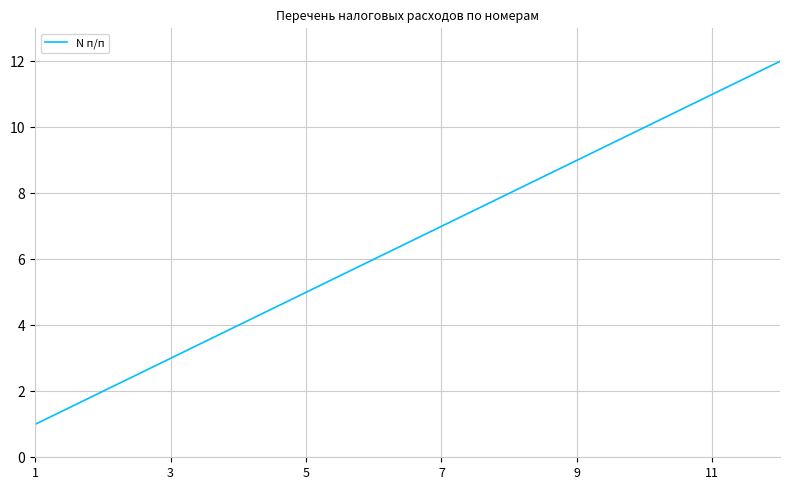

What is the maximum value shown in the chart?

12